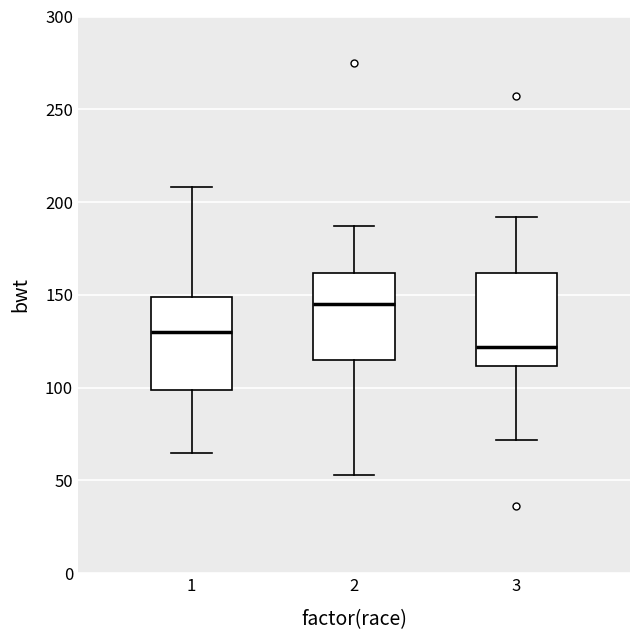

Reading left to right, transcribe this box plot: for each box, give where its median line is, the range the box spans, and where its two whiskers end, as read against the y-axis. The values are not printed on the chart, so give them approximately, as read against the axis.

1: median 130, box 100 to 150, whiskers 65 to 210
2: median 145, box 115 to 160, whiskers 55 to 185
3: median 120, box 110 to 160, whiskers 70 to 190